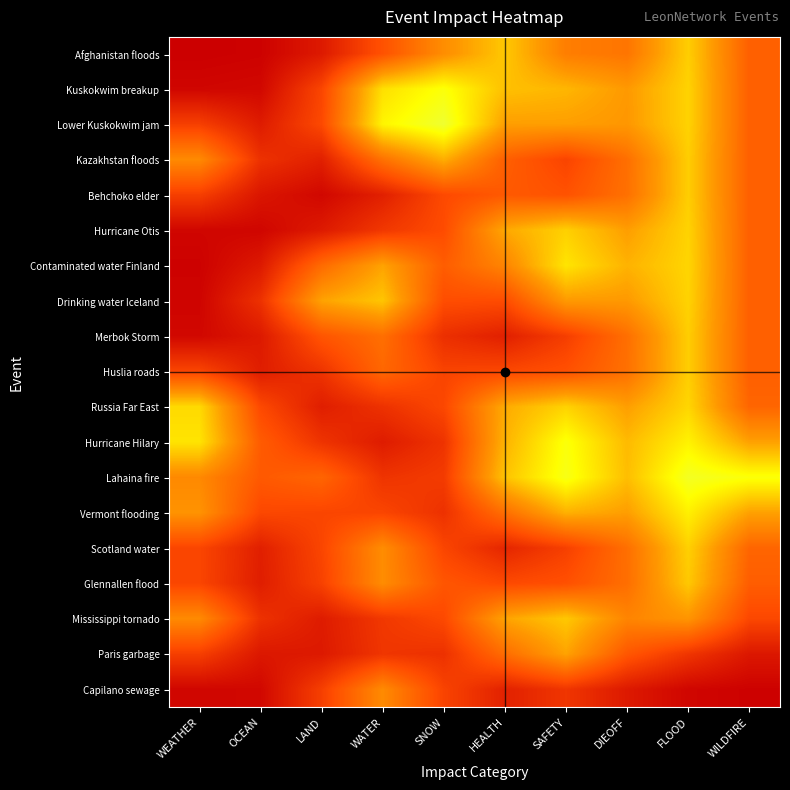

Reading right to left, transcribe all the data shown in this chart.

Afghanistan floods: WILDFIRE=0.3	FLOOD=0.5	DIEOFF=0.3	SAFETY=0.3	HEALTH=0.5	SNOW=0.4	WATER=0.2	LAND=0.1	OCEAN=0.0	WEATHER=0.0
Kuskokwim breakup: WILDFIRE=0.3	FLOOD=0.5	DIEOFF=0.4	SAFETY=0.5	HEALTH=0.5	SNOW=0.6	WATER=0.5	LAND=0.2	OCEAN=0.0	WEATHER=0.0
Lower Kuskokwim jam: WILDFIRE=0.3	FLOOD=0.5	DIEOFF=0.4	SAFETY=0.4	HEALTH=0.4	SNOW=0.7	WATER=0.6	LAND=0.2	OCEAN=0.1	WEATHER=0.2
Kazakhstan floods: WILDFIRE=0.3	FLOOD=0.5	DIEOFF=0.3	SAFETY=0.2	HEALTH=0.3	SNOW=0.4	WATER=0.3	LAND=0.1	OCEAN=0.1	WEATHER=0.4
Behchoko elder: WILDFIRE=0.3	FLOOD=0.5	DIEOFF=0.3	SAFETY=0.2	HEALTH=0.2	SNOW=0.2	WATER=0.1	LAND=0.0	OCEAN=0.1	WEATHER=0.2
Hurricane Otis: WILDFIRE=0.3	FLOOD=0.5	DIEOFF=0.4	SAFETY=0.5	HEALTH=0.4	SNOW=0.2	WATER=0.1	LAND=0.1	OCEAN=0.0	WEATHER=0.0
Contaminated water Finland: WILDFIRE=0.3	FLOOD=0.5	DIEOFF=0.5	SAFETY=0.6	HEALTH=0.3	SNOW=0.2	WATER=0.4	LAND=0.3	OCEAN=0.1	WEATHER=0.0
Drinking water Iceland: WILDFIRE=0.3	FLOOD=0.5	DIEOFF=0.4	SAFETY=0.4	HEALTH=0.2	SNOW=0.2	WATER=0.5	LAND=0.4	OCEAN=0.1	WEATHER=0.0
Merbok Storm: WILDFIRE=0.3	FLOOD=0.5	DIEOFF=0.3	SAFETY=0.2	HEALTH=0.1	SNOW=0.1	WATER=0.3	LAND=0.2	OCEAN=0.1	WEATHER=0.0
Huslia roads: WILDFIRE=0.3	FLOOD=0.5	DIEOFF=0.3	SAFETY=0.2	HEALTH=0.2	SNOW=0.2	WATER=0.3	LAND=0.1	OCEAN=0.1	WEATHER=0.2
Russia Far East: WILDFIRE=0.3	FLOOD=0.5	DIEOFF=0.4	SAFETY=0.5	HEALTH=0.4	SNOW=0.2	WATER=0.1	LAND=0.1	OCEAN=0.2	WEATHER=0.5
Hurricane Hilary: WILDFIRE=0.4	FLOOD=0.6	DIEOFF=0.5	SAFETY=0.6	HEALTH=0.5	SNOW=0.1	WATER=0.1	LAND=0.1	OCEAN=0.2	WEATHER=0.5
Lahaina fire: WILDFIRE=0.6	FLOOD=0.6	DIEOFF=0.5	SAFETY=0.6	HEALTH=0.5	SNOW=0.2	WATER=0.1	LAND=0.3	OCEAN=0.2	WEATHER=0.4
Vermont flooding: WILDFIRE=0.4	FLOOD=0.6	DIEOFF=0.4	SAFETY=0.4	HEALTH=0.3	SNOW=0.1	WATER=0.2	LAND=0.2	OCEAN=0.2	WEATHER=0.4
Scotland water: WILDFIRE=0.3	FLOOD=0.5	DIEOFF=0.3	SAFETY=0.2	HEALTH=0.1	SNOW=0.2	WATER=0.4	LAND=0.2	OCEAN=0.1	WEATHER=0.2
Glennallen flood: WILDFIRE=0.2	FLOOD=0.5	DIEOFF=0.3	SAFETY=0.2	HEALTH=0.2	SNOW=0.2	WATER=0.4	LAND=0.2	OCEAN=0.1	WEATHER=0.2
Mississippi tornado: WILDFIRE=0.2	FLOOD=0.4	DIEOFF=0.3	SAFETY=0.5	HEALTH=0.4	SNOW=0.2	WATER=0.1	LAND=0.1	OCEAN=0.1	WEATHER=0.4
Paris garbage: WILDFIRE=0.1	FLOOD=0.1	DIEOFF=0.2	SAFETY=0.4	HEALTH=0.3	SNOW=0.1	WATER=0.1	LAND=0.1	OCEAN=0.1	WEATHER=0.2
Capilano sewage: WILDFIRE=0.0	FLOOD=0.0	DIEOFF=0.1	SAFETY=0.1	HEALTH=0.1	SNOW=0.2	WATER=0.4	LAND=0.2	OCEAN=0.0	WEATHER=0.0